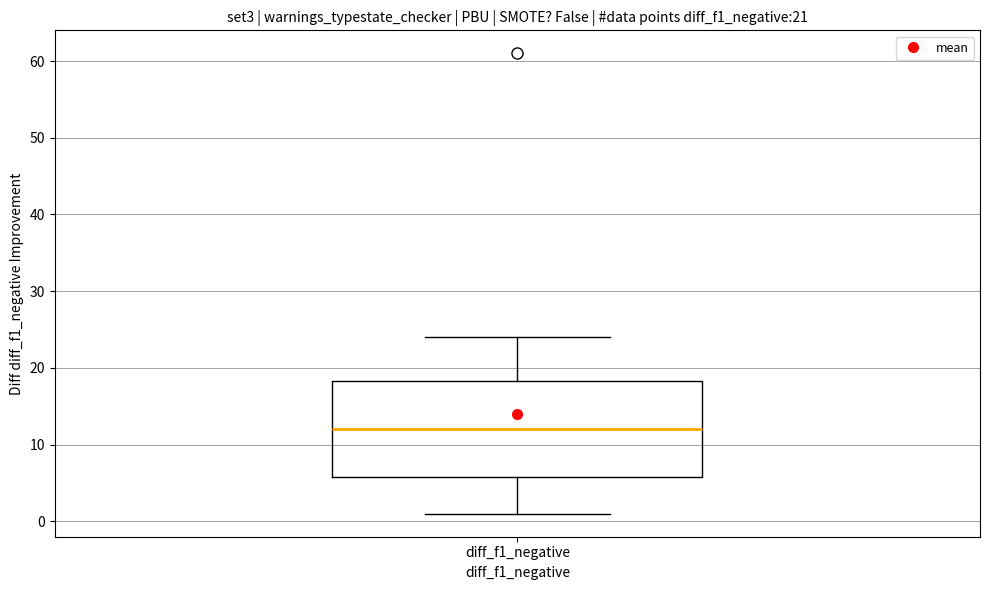

Transcribe this box plot: give where the median line is, the range the box spans, and where the two whiskers end, as read against the y-axis. The values are not printed on the chart, so give them approximately, as read against the axis.

median 12, box 6 to 18, whiskers 1 to 24